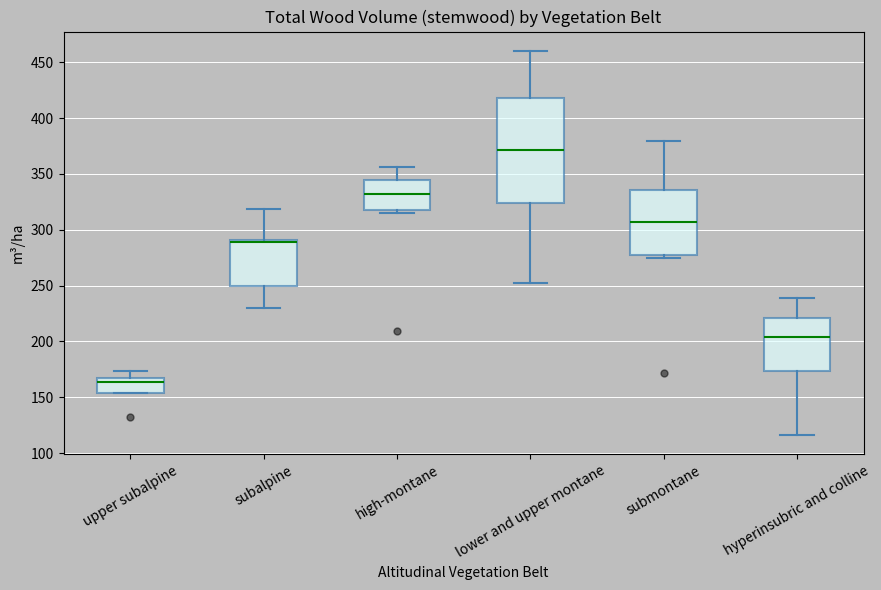

Where does the median line of the box for hyperinsubric and colline sit on the y-axis? The values are not printed on the chart, so give them approximately, as read against the axis.

205